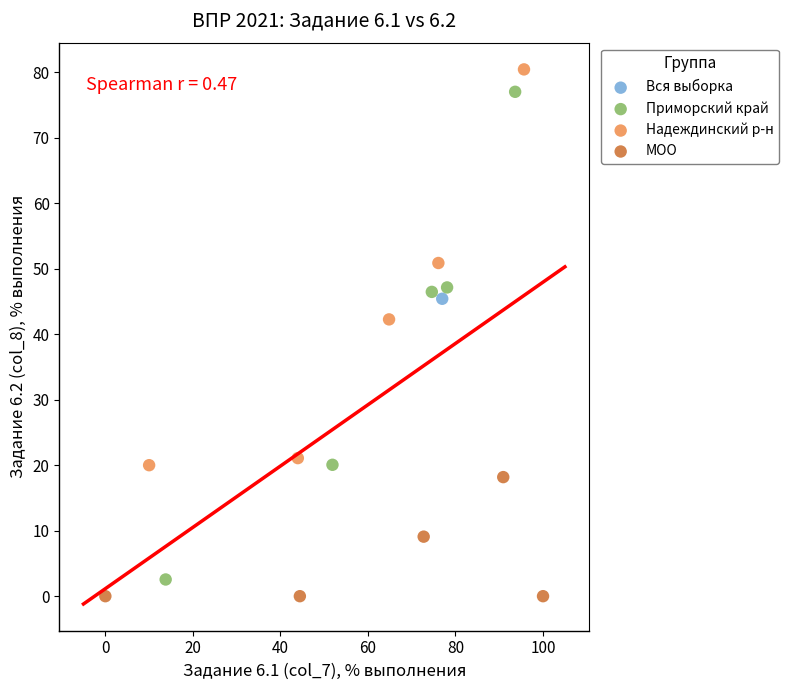

Which series contains the lowest Y value?

МОО